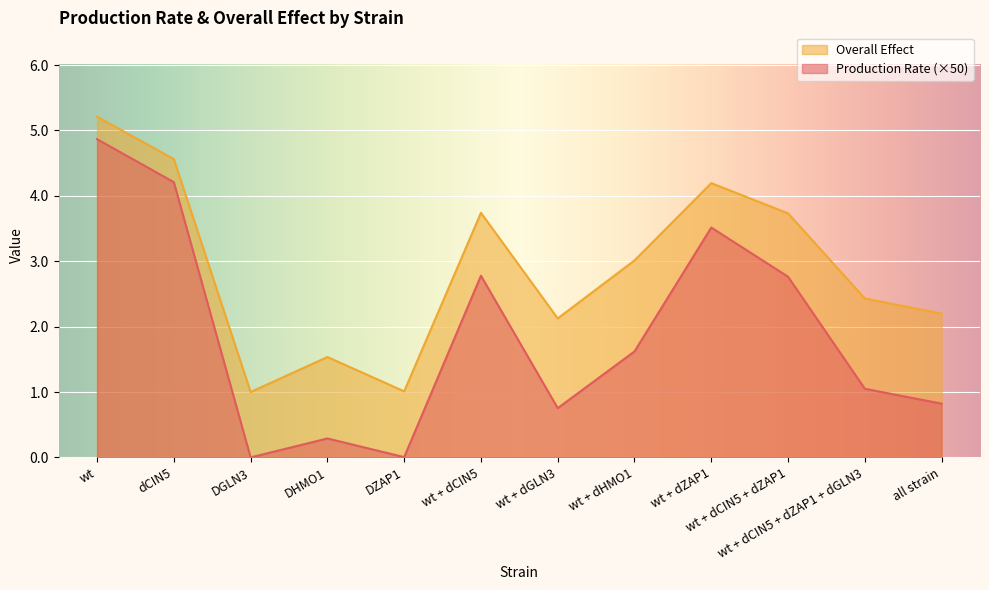

How many series are shown in this chart?

2